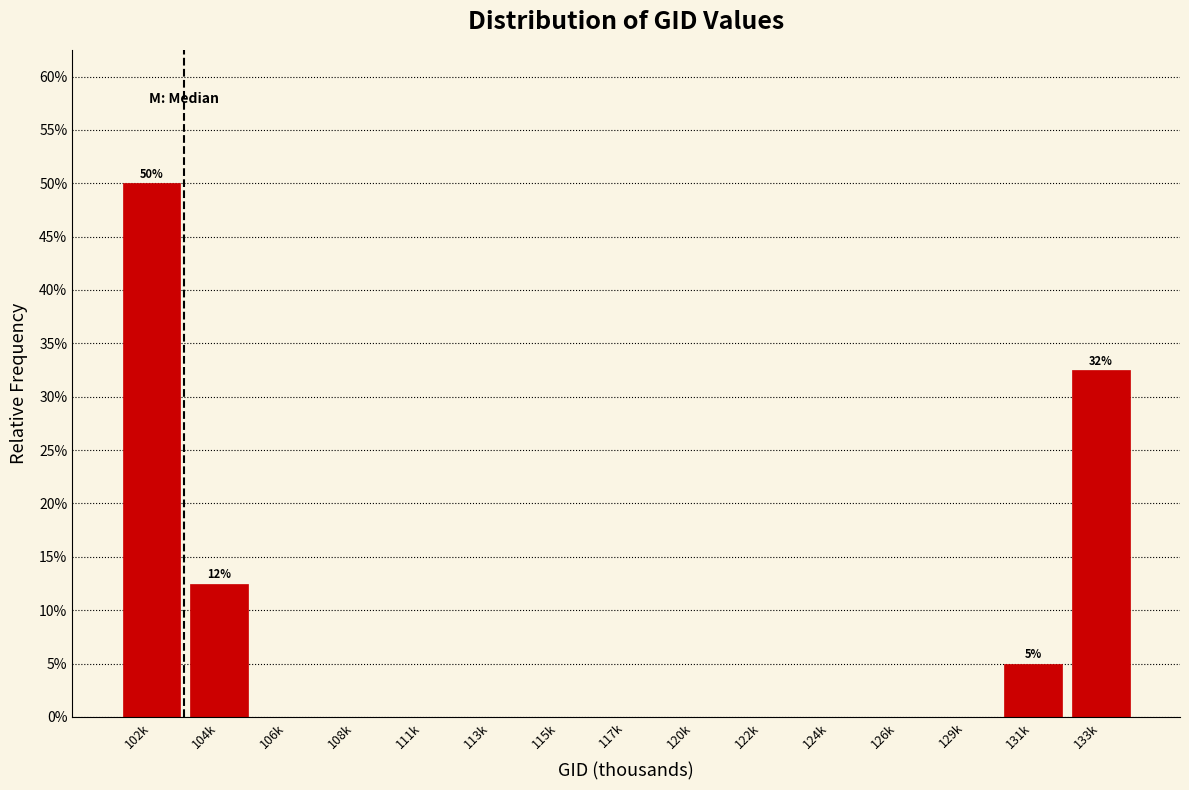

Reading left to right, list all the values displayed in this chart.

102k=50.0	104k=12.5	106k=0.0	108k=0.0	111k=0.0	113k=0.0	115k=0.0	117k=0.0	120k=0.0	122k=0.0	124k=0.0	126k=0.0	129k=0.0	131k=5.0	133k=32.5